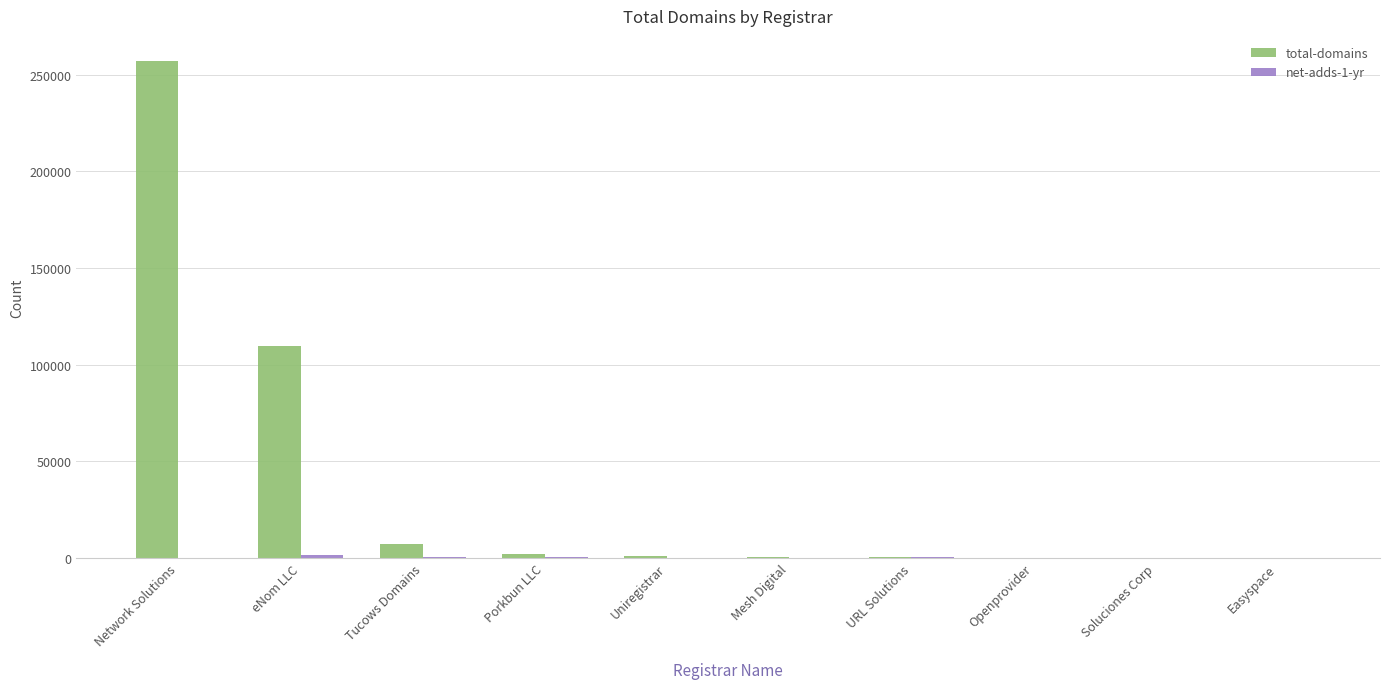

At which label is total-domains closest to 128622?

eNom LLC